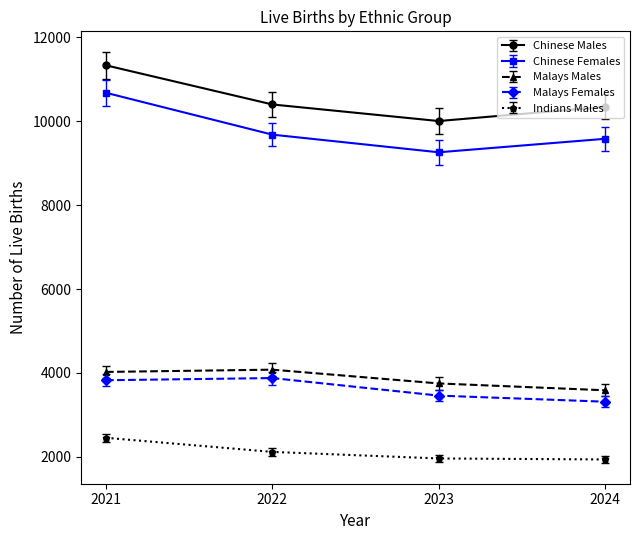

At which label does Chinese Males reach its minimum?

2023